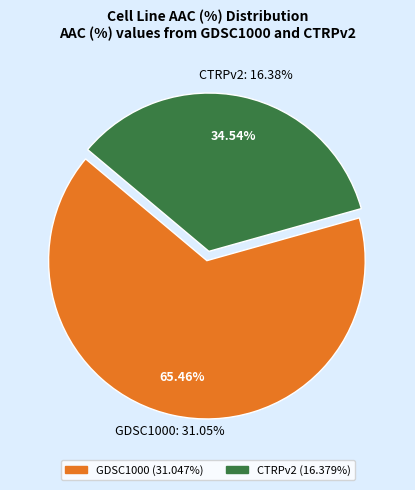

Which category has the biggest portion of the pie?

GDSC1000